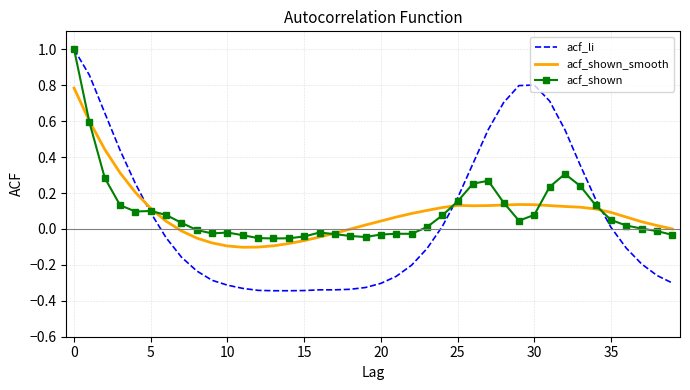

Which series has the largest range (max minus min)?

acf_li